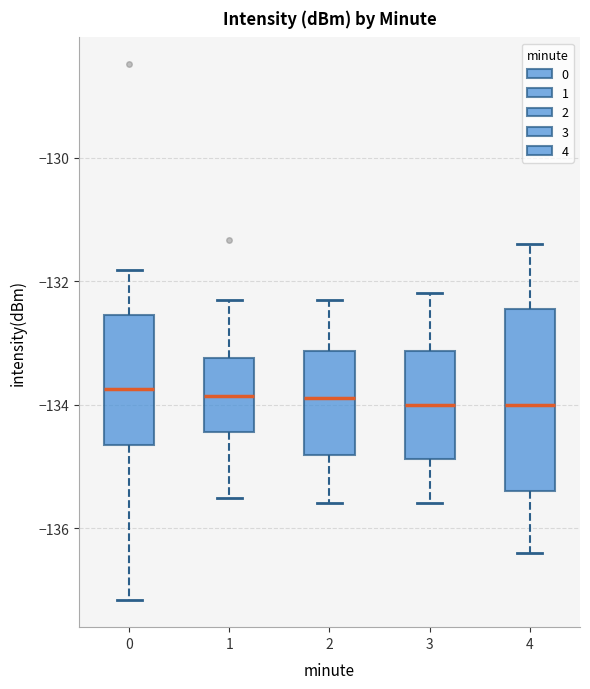

Where does the lower whisker of the box at x = 2 end on the y-axis? The values are not printed on the chart, so give them approximately, as read against the axis.

-135.6